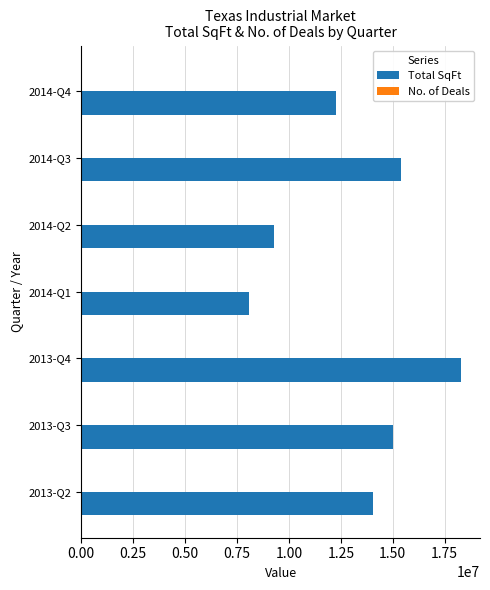

What is the sum of all Total SqFt values?

92350044